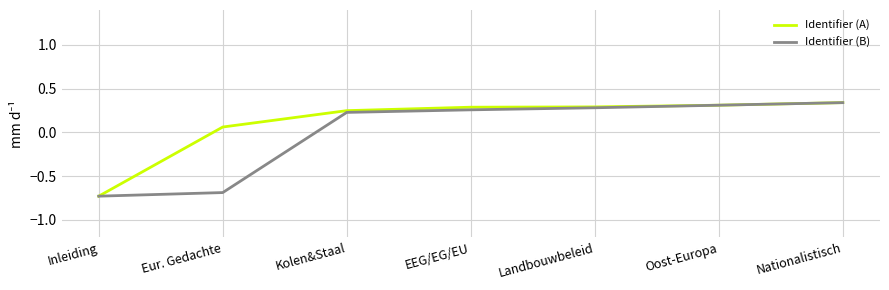

What is the label of the 3rd point from the left?

Kolen&Staal